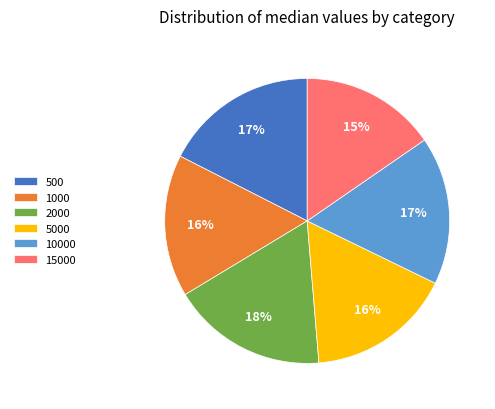

What is the smallest slice in the pie chart?

15000